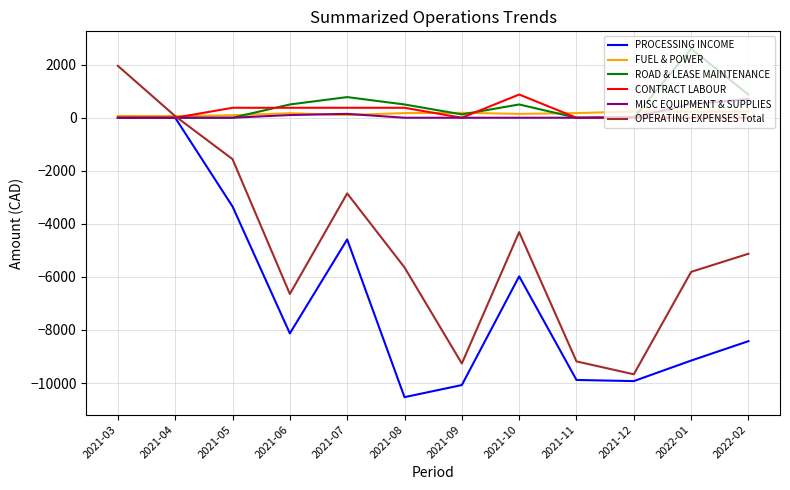

Which label corresponds to the smallest value in the chart?

2021-08